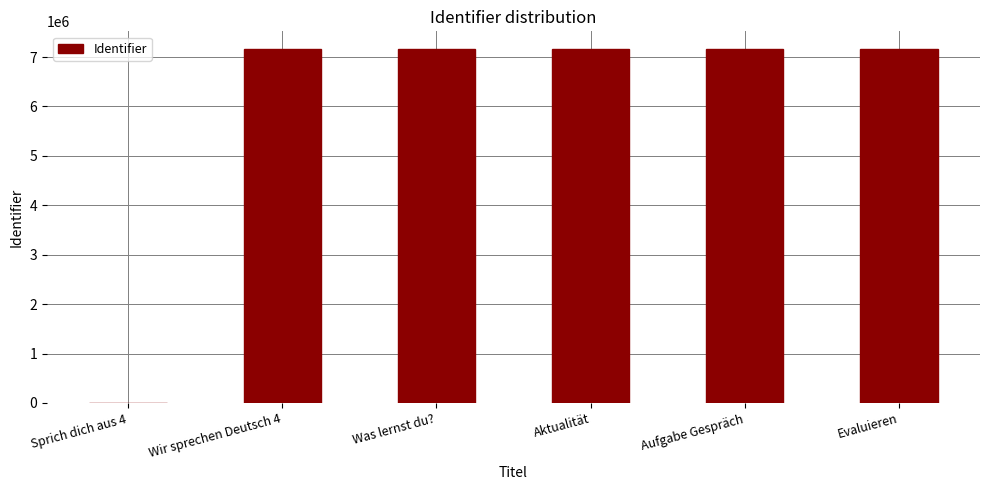

What is the ratio of the value at Aktualität to the value at Aufgabe Gespräch?

1.0